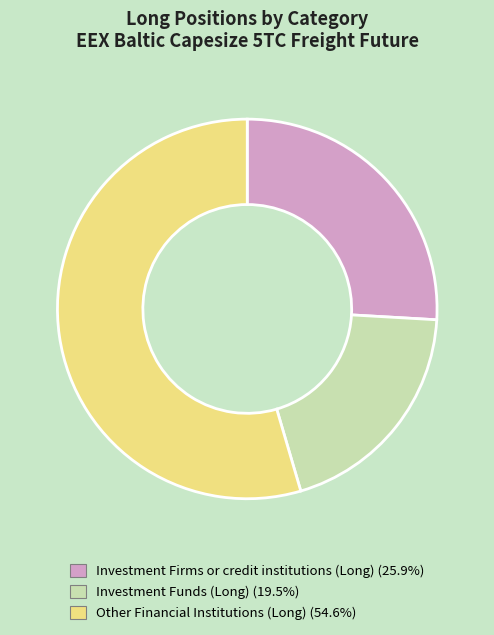

How many segments does this pie chart have?

3